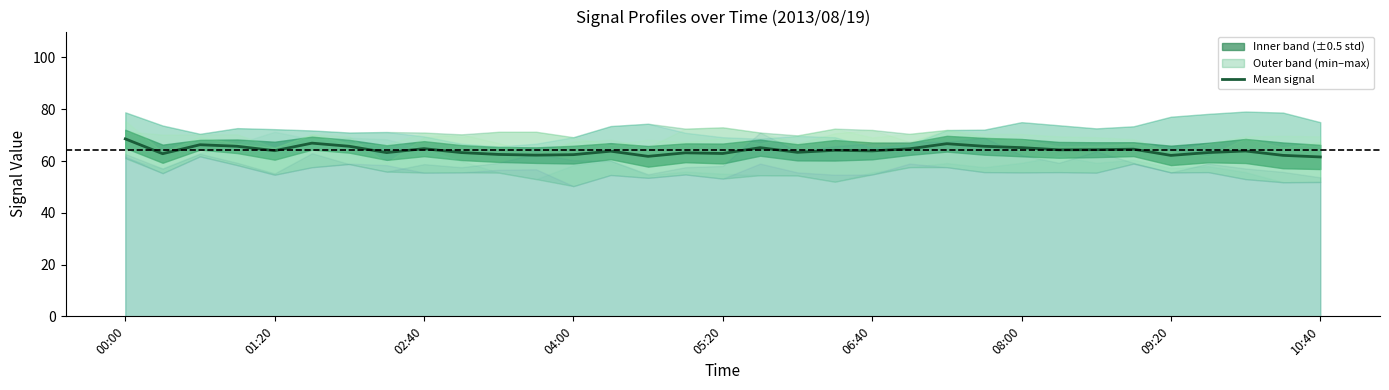

How many values are below 63?

9